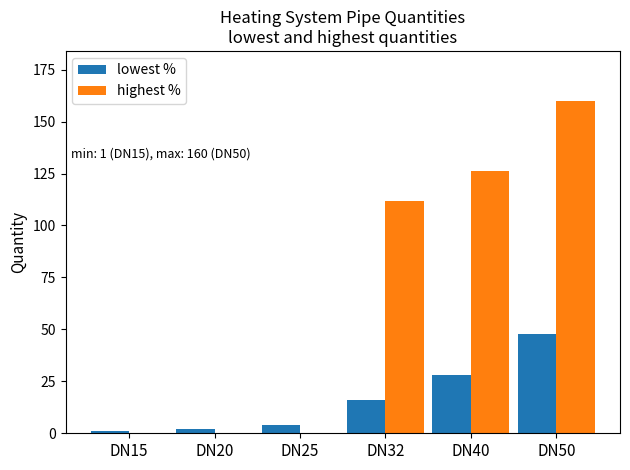

Reading left to right, extract all data points from this chart.

lowest %: 1	2	4	16	28	48
highest %: 0	0	0	112	126	160